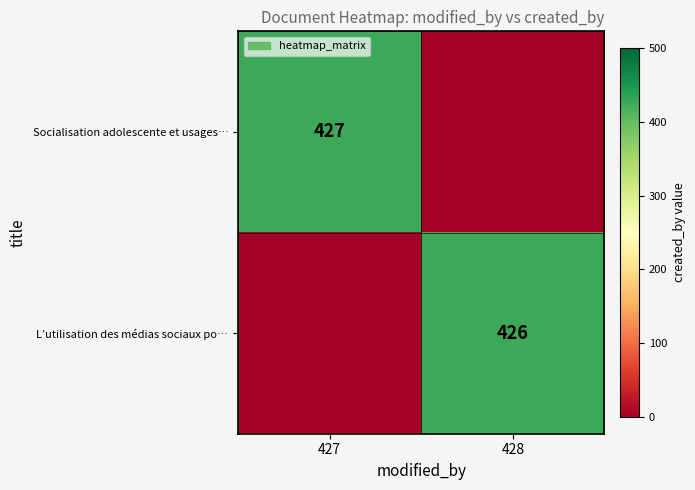

Is it true that L’utilisation des médias sociaux po… equals 213 at 428?

False